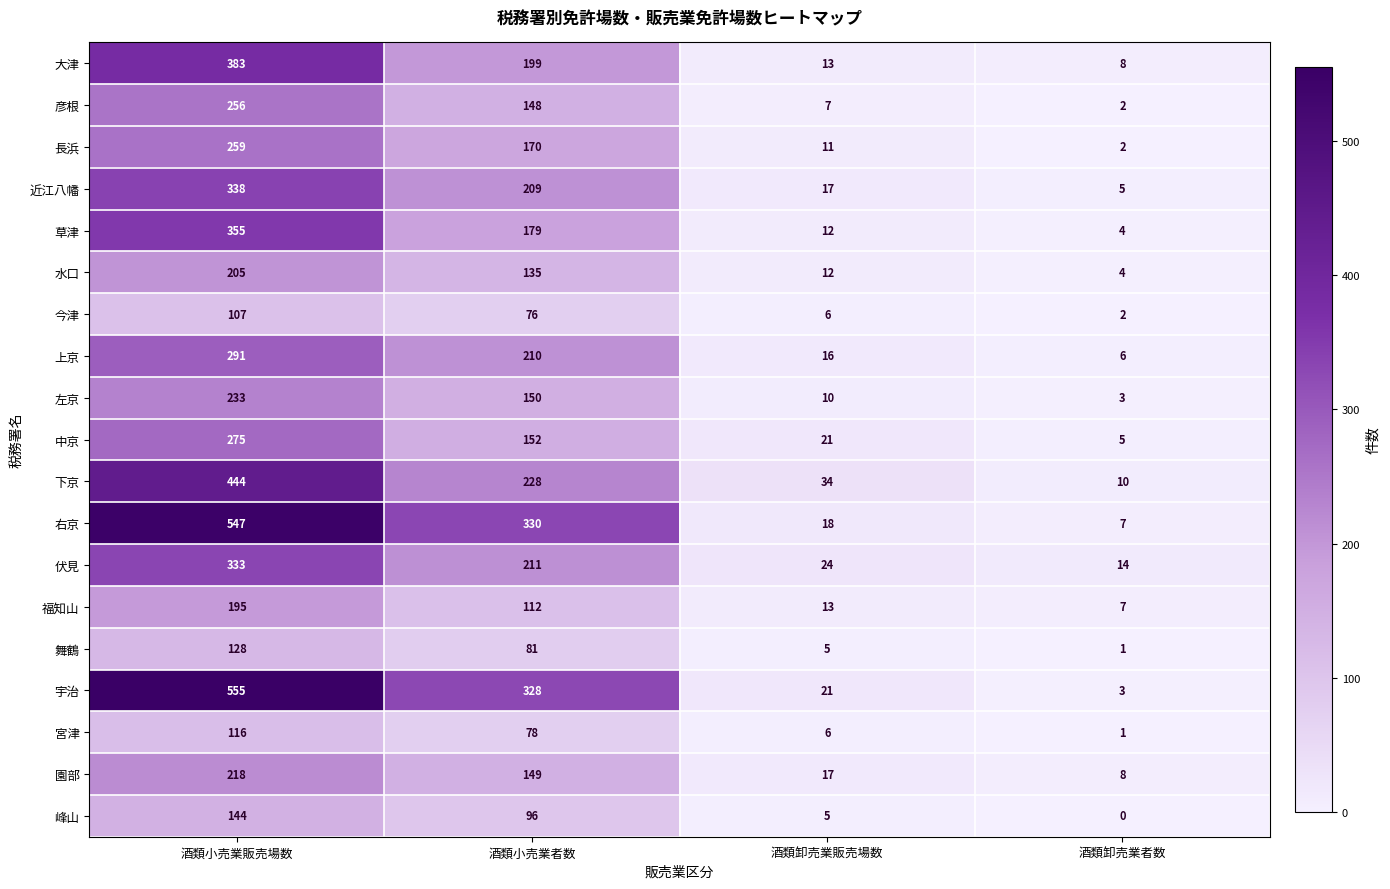

The value of 大津 at 酒類卸売業販売場数 is 13. True or false?

True